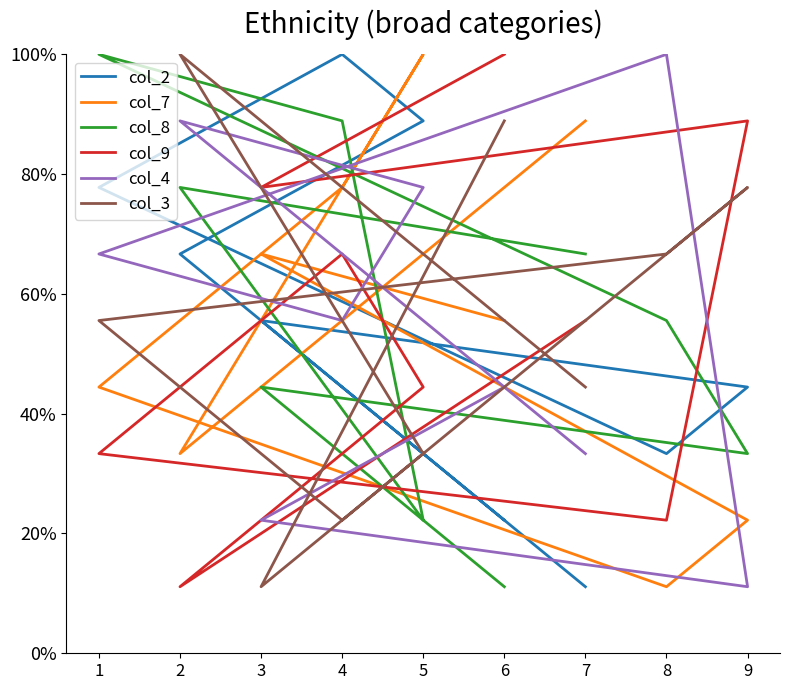

What is the difference between the col_3 values at 3 and 4?

0.1